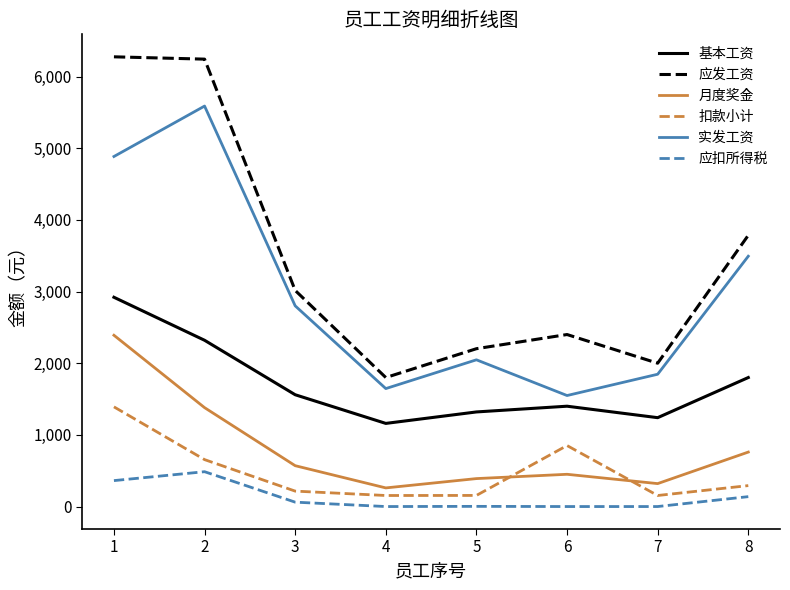

Is the value of 实发工资 at 1 greater than the value of 月度奖金 at 7?

Yes